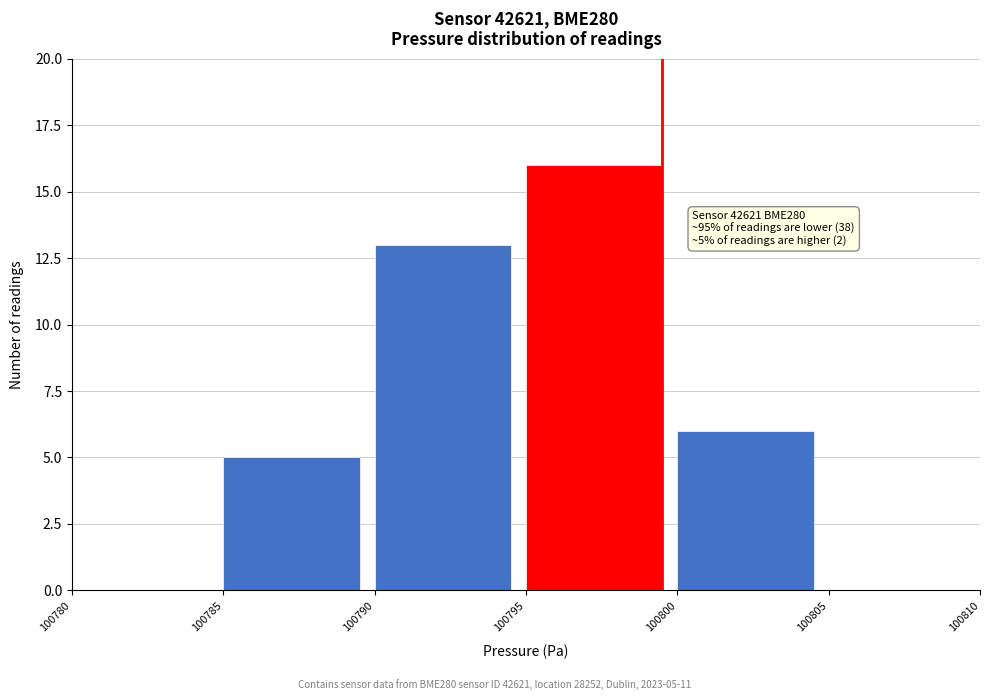

Which range on the x-axis has the tallest bar?

100795 to 100800